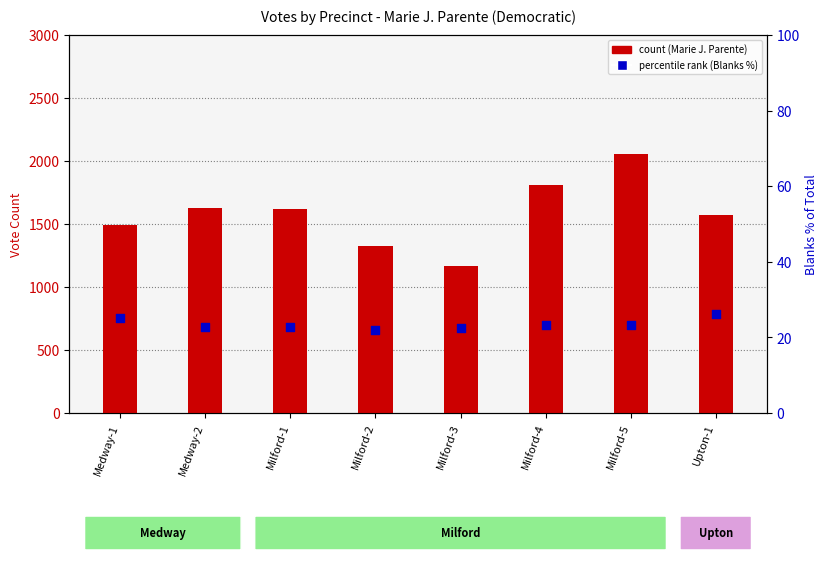

What is the total value across all series at Medway-2?

1652.7